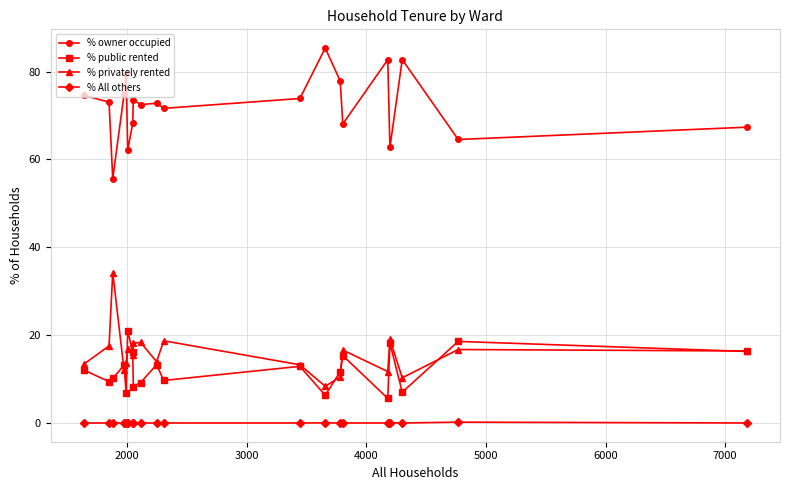

Count the number of data series in this chart.

4